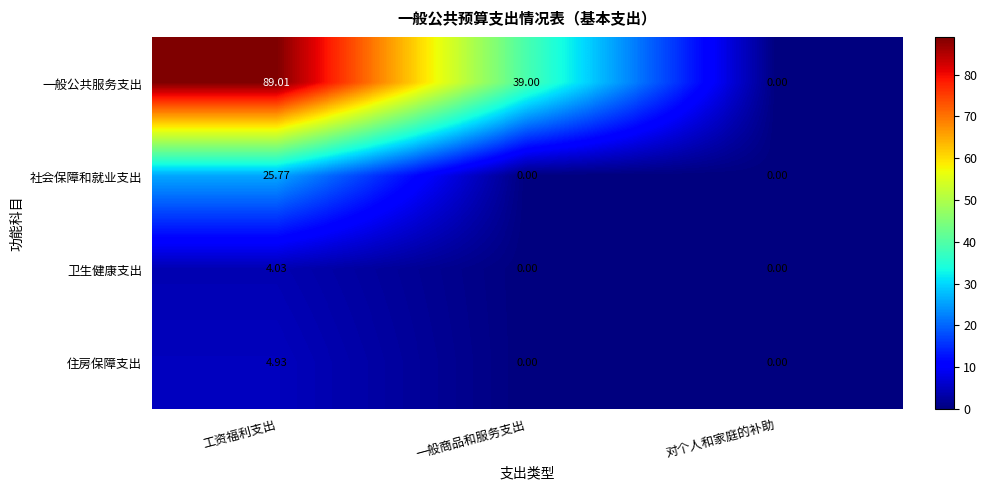

List the labels in order of 一般公共服务支出 value, largest first.

工资福利支出, 一般商品和服务支出, 对个人和家庭的补助